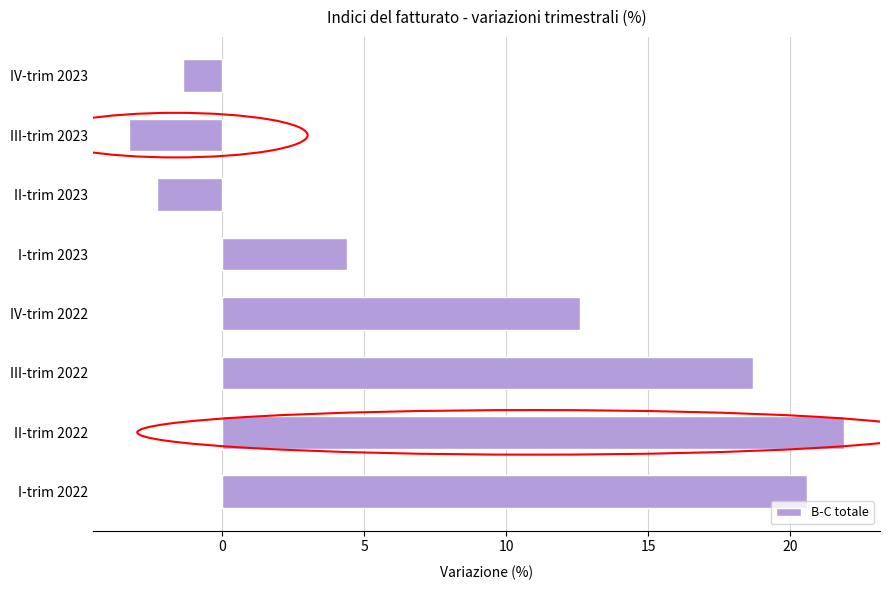

Reading top to bottom, transcribe all the data shown in this chart.

IV-trim 2023=-1.4	III-trim 2023=-3.3	II-trim 2023=-2.3	I-trim 2023=4.4	IV-trim 2022=12.6	III-trim 2022=18.7	II-trim 2022=21.9	I-trim 2022=20.6